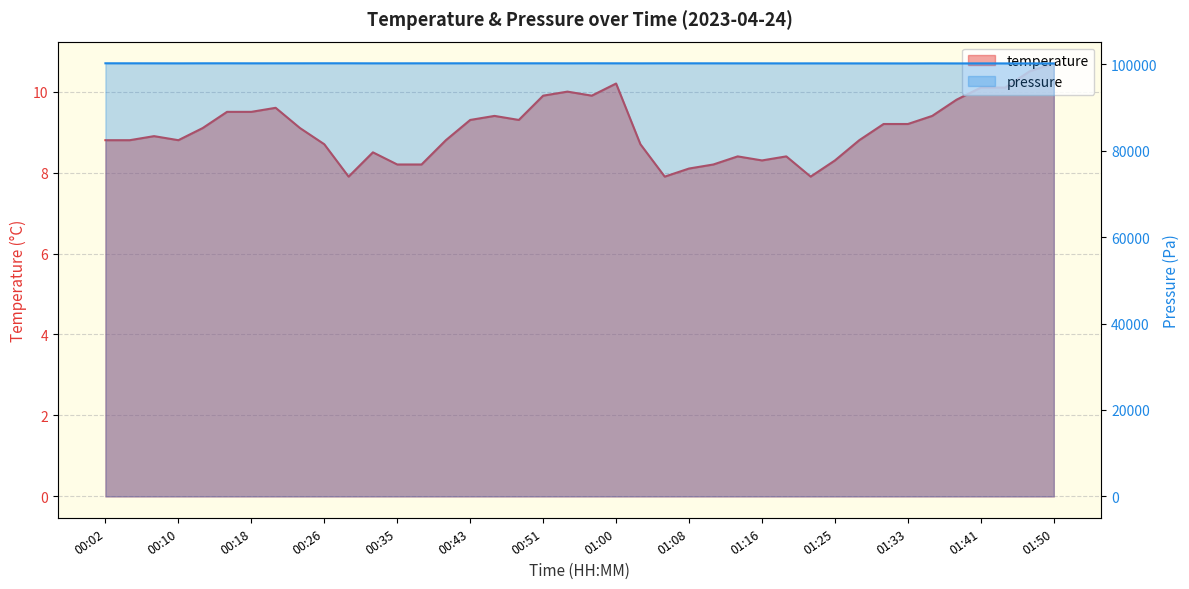

True or false: temperature and pressure cross at least once.

False